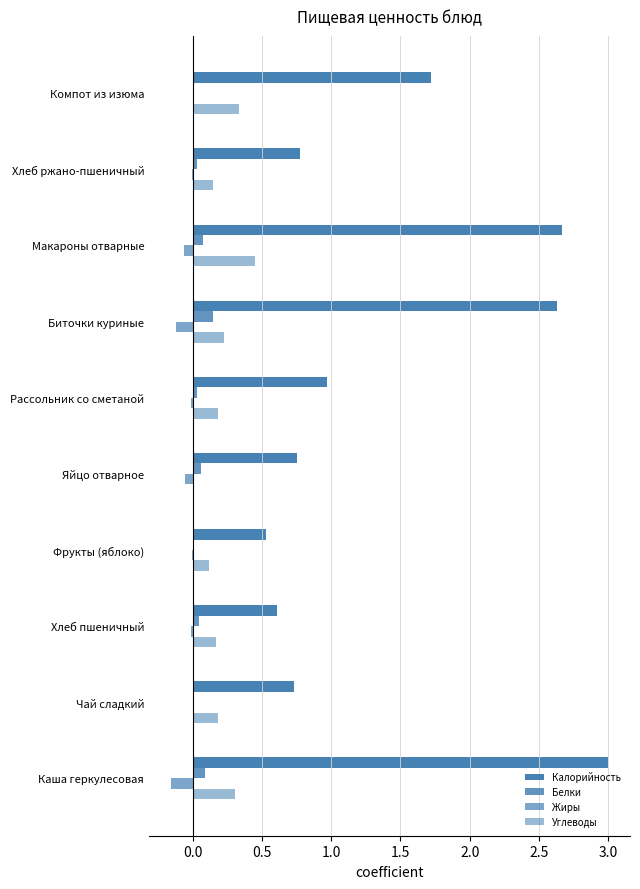

Count the number of categories in the chart.

10